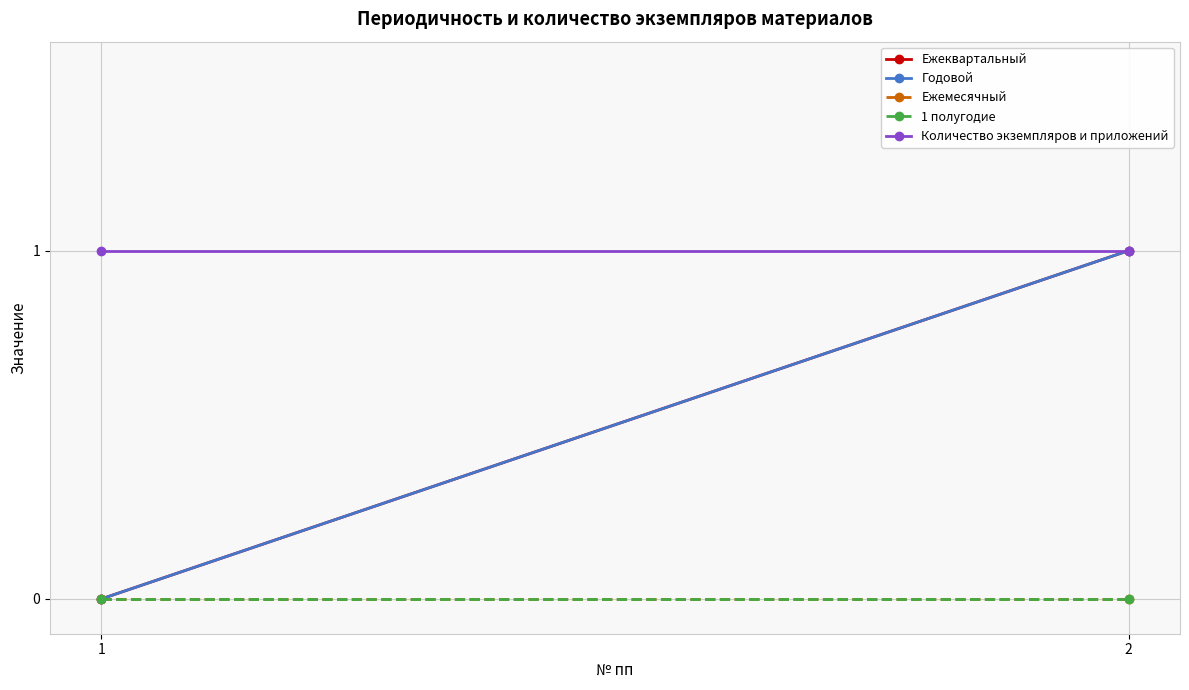

Rank the series at 2 from lowest to highest value.

Ежемесячный, 1 полугодие, Ежеквартальный, Годовой, Количество экземпляров и приложений